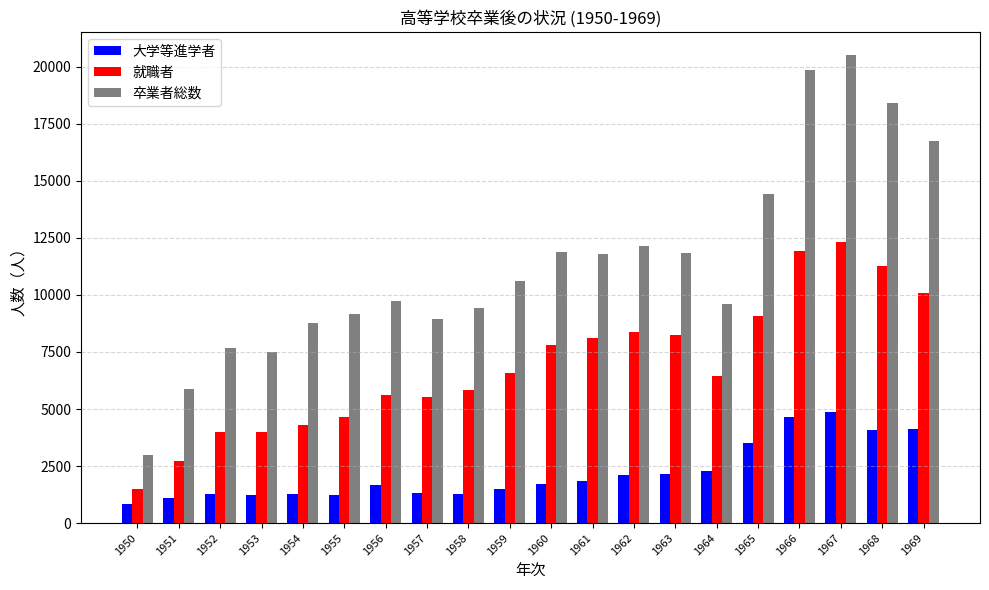

What are all the series names shown in the legend?

大学等進学者, 就職者, 卒業者総数